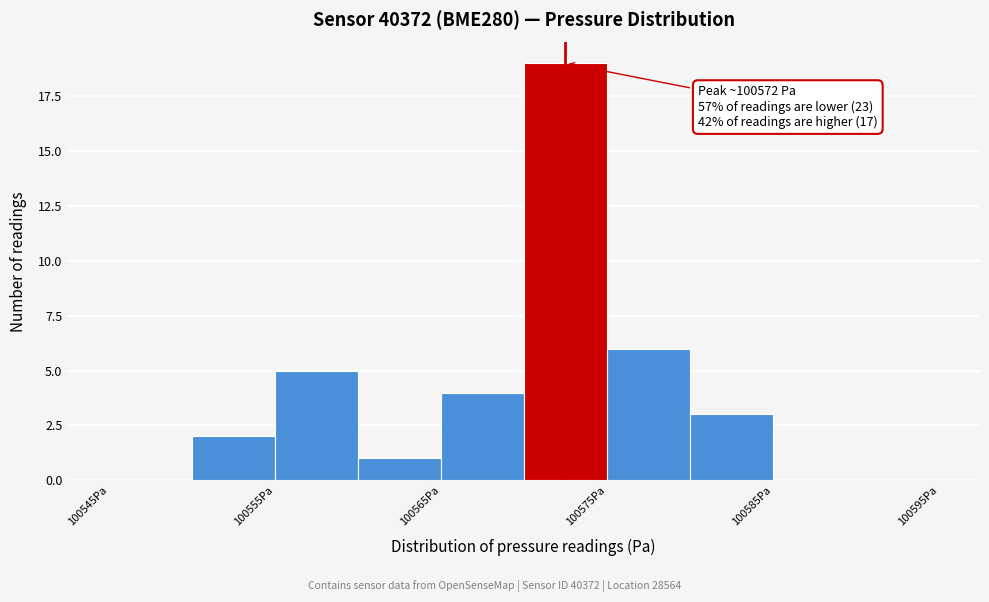

Over which range of the x-axis is the bar tallest?

100570 to 100575